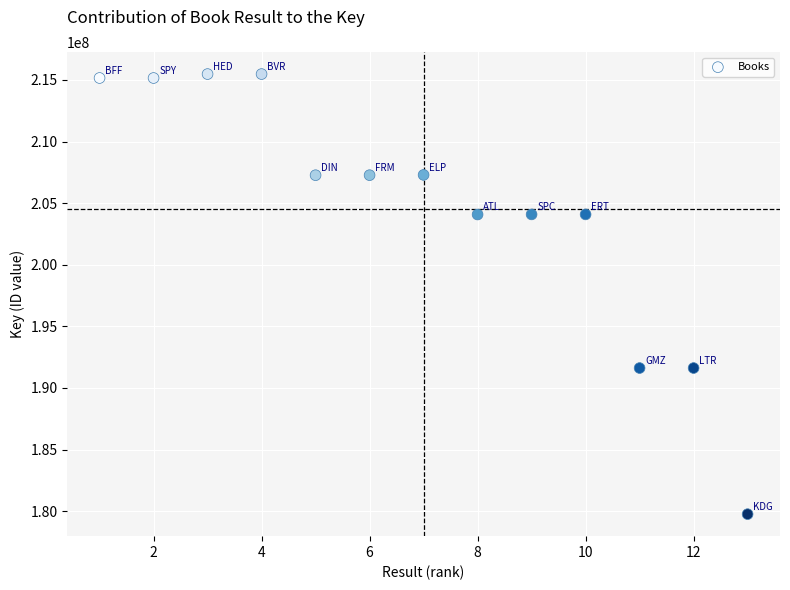

What is the range of X values (max minus min)?

12